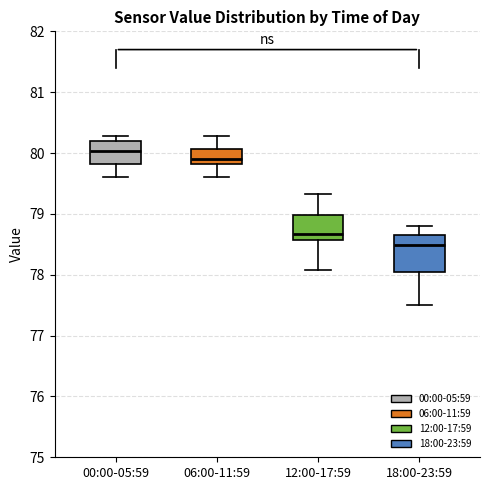

Which box's median line is the highest?

00:00-05:59